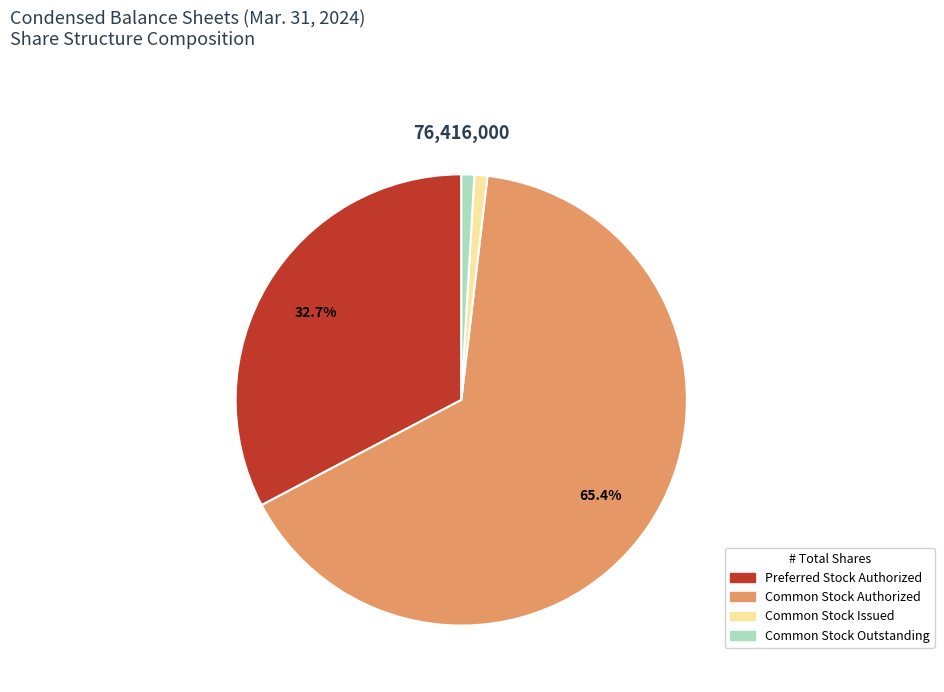

Is there a majority slice in this chart?

Yes